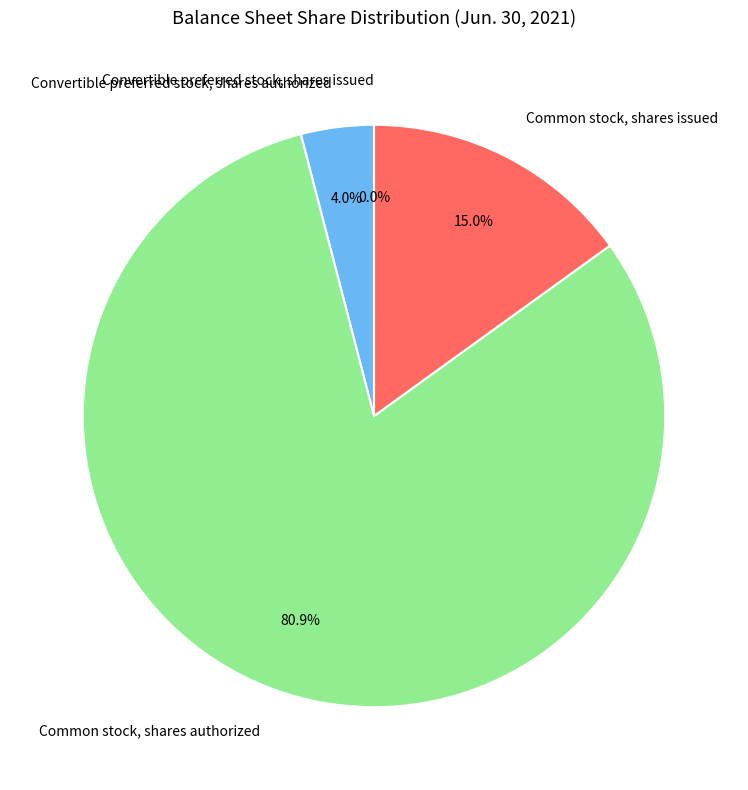

To the nearest percent, what is the difference between the largest and smallest slice percentages?

81%